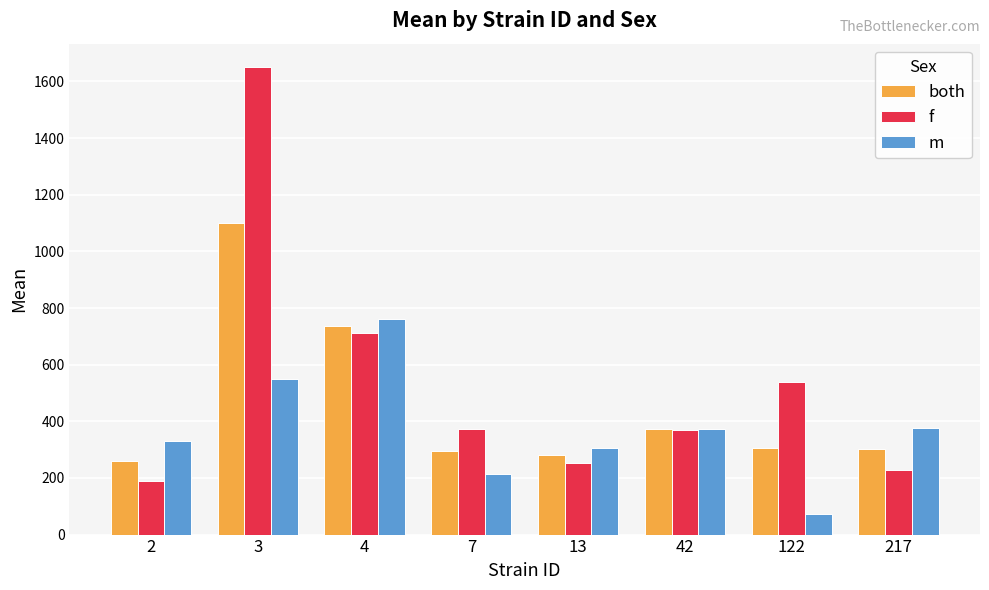

List the series in order of their overall mean, highest first.

f, both, m